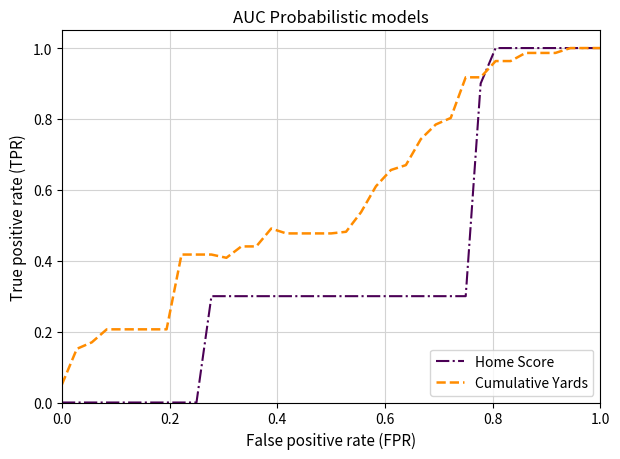

At how many categories does at least one series exceed 0?

37